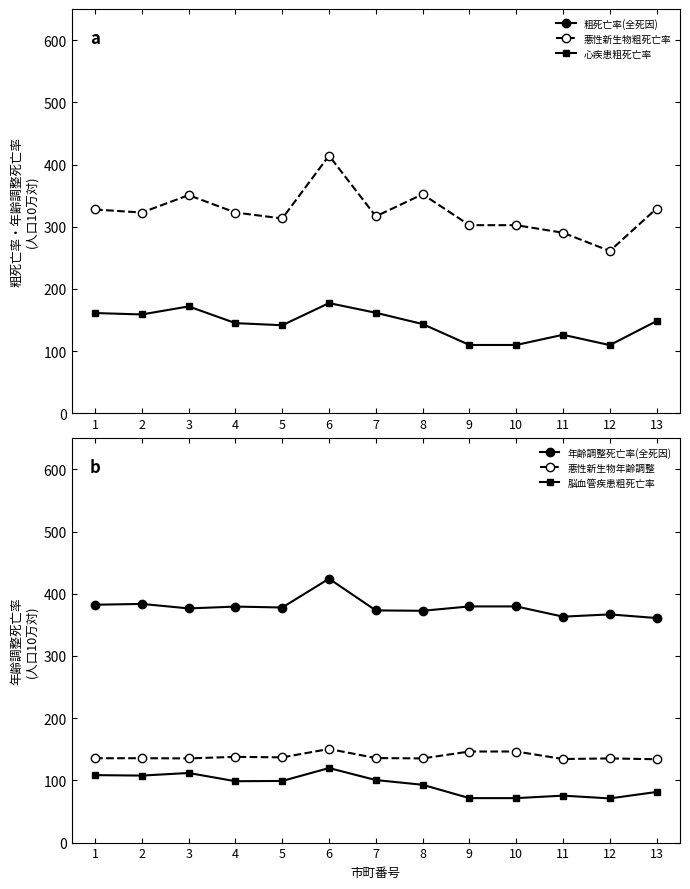

Reading left to right, what are all the values shown in this chart?

粗死亡率(全死因): 1=1125.8	2=1109.8	3=1200.8	4=1062.3	5=1031.9	6=1421.8	7=1047.6	8=1162.9	9=883.0	10=883.0	11=930.9	12=834.0	13=1059.5
悪性新生物粗死亡率: 1=327.7	2=322.8	3=350.8	4=322.9	5=313.3	6=414.3	7=316.7	8=352.2	9=302.5	10=302.5	11=290.4	12=261.0	13=329.3
心疾患粗死亡率: 1=161.3	2=159.0	3=171.9	4=145.1	5=141.7	6=177.3	7=161.7	8=143.6	9=110.0	10=110.0	11=126.4	12=109.8	13=148.4
年齢調整死亡率(全死因): 1=382.3	2=383.6	3=376.4	4=379.3	5=377.9	6=424.1	7=373.2	8=372.6	9=379.6	10=379.6	11=363.2	12=366.8	13=360.9
悪性新生物年齢調整: 1=135.6	2=135.6	3=135.3	4=137.8	5=137.0	6=150.5	7=135.8	8=135.3	9=146.4	10=146.4	11=134.3	12=135.3	13=134.0
脳血管疾患粗死亡率: 1=108.4	2=107.7	3=111.9	4=98.6	5=99.1	6=119.8	7=100.5	8=92.9	9=71.5	10=71.5	11=75.5	12=71.0	13=81.4